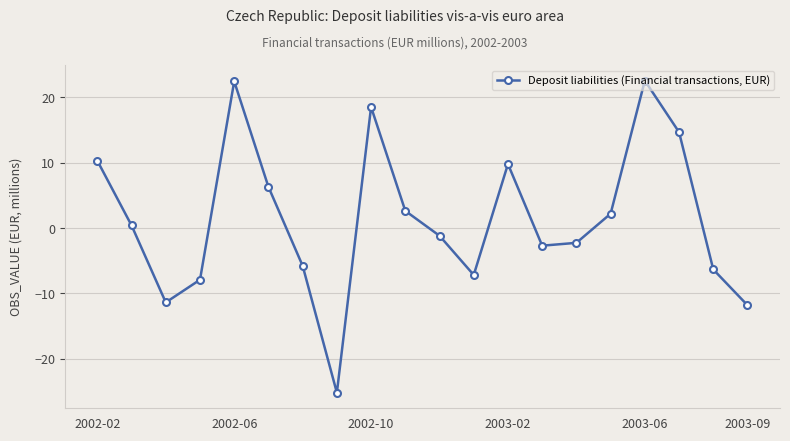

What is the maximum value shown in the chart?

22.5